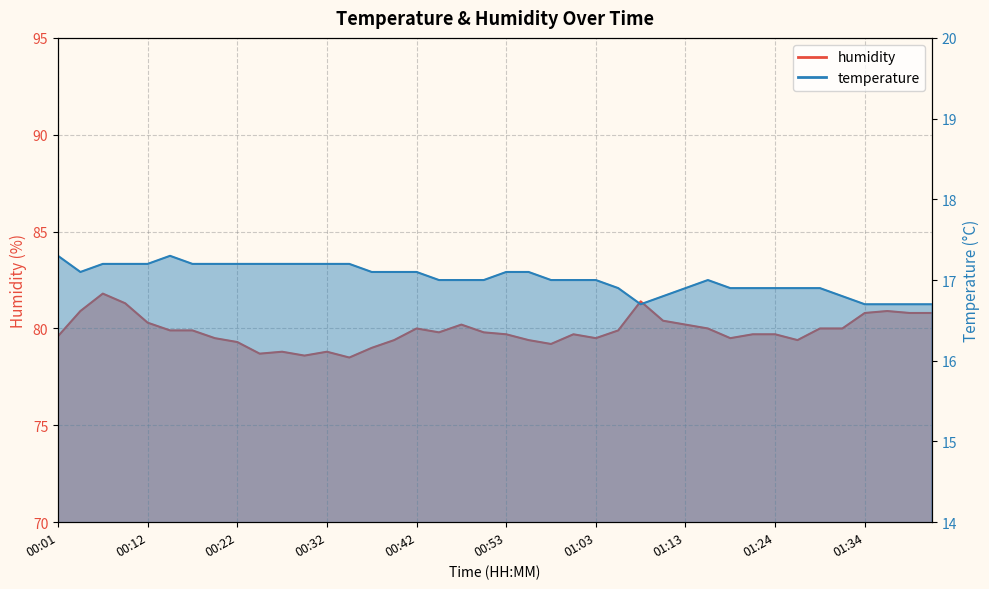

Is it true that humidity equals 28.3 at 00:39?

False